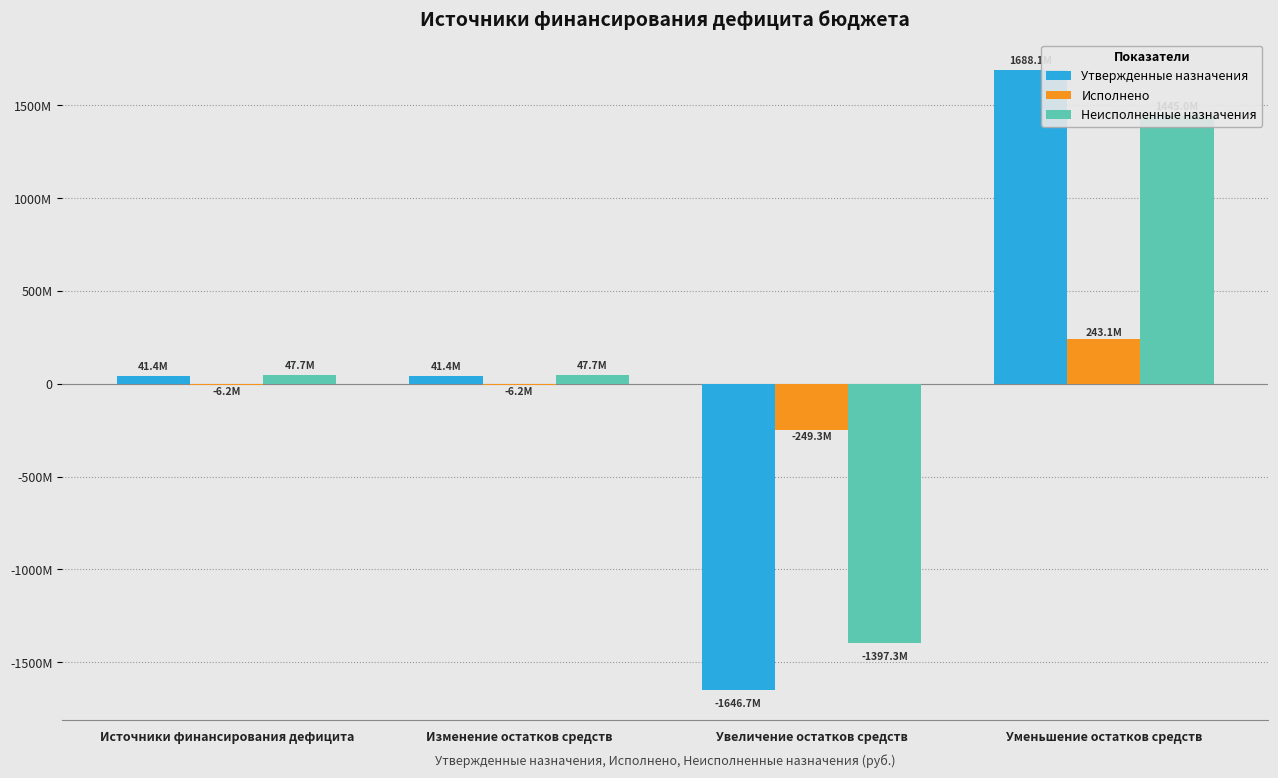

What is the difference between the second highest and minimum values in the Утвержденные назначения series?

1688098232.8